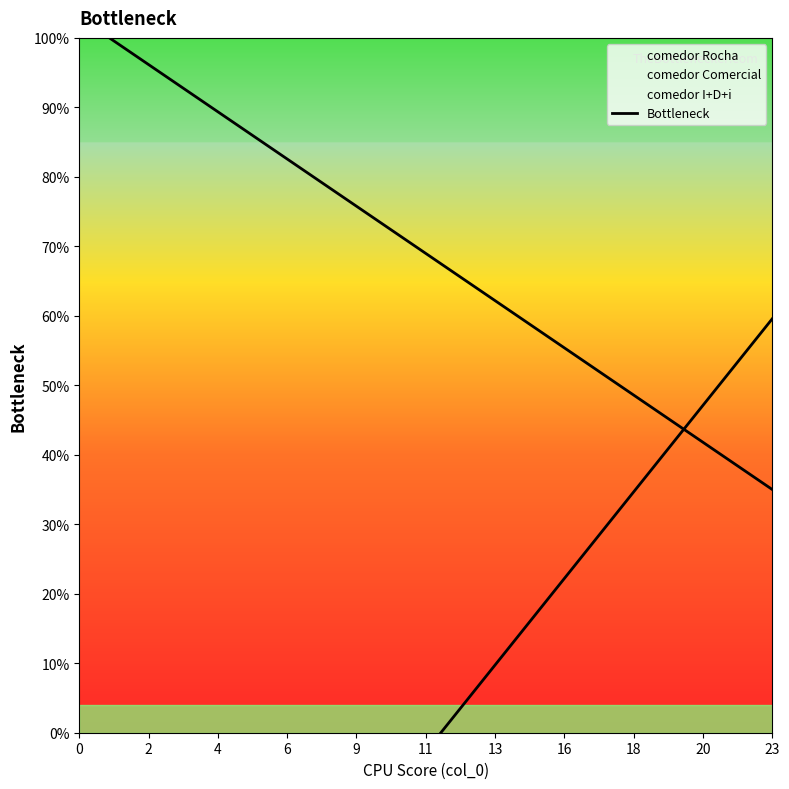

Is it true that the value at 23 is 23.4?

False